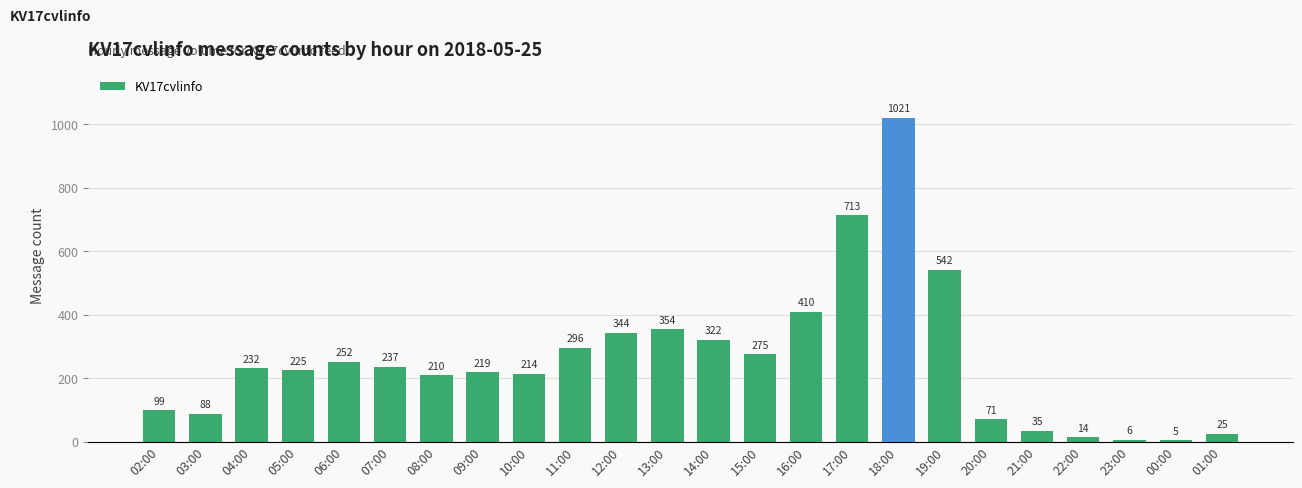

Is it true that the value at 23:00 is 6?

True